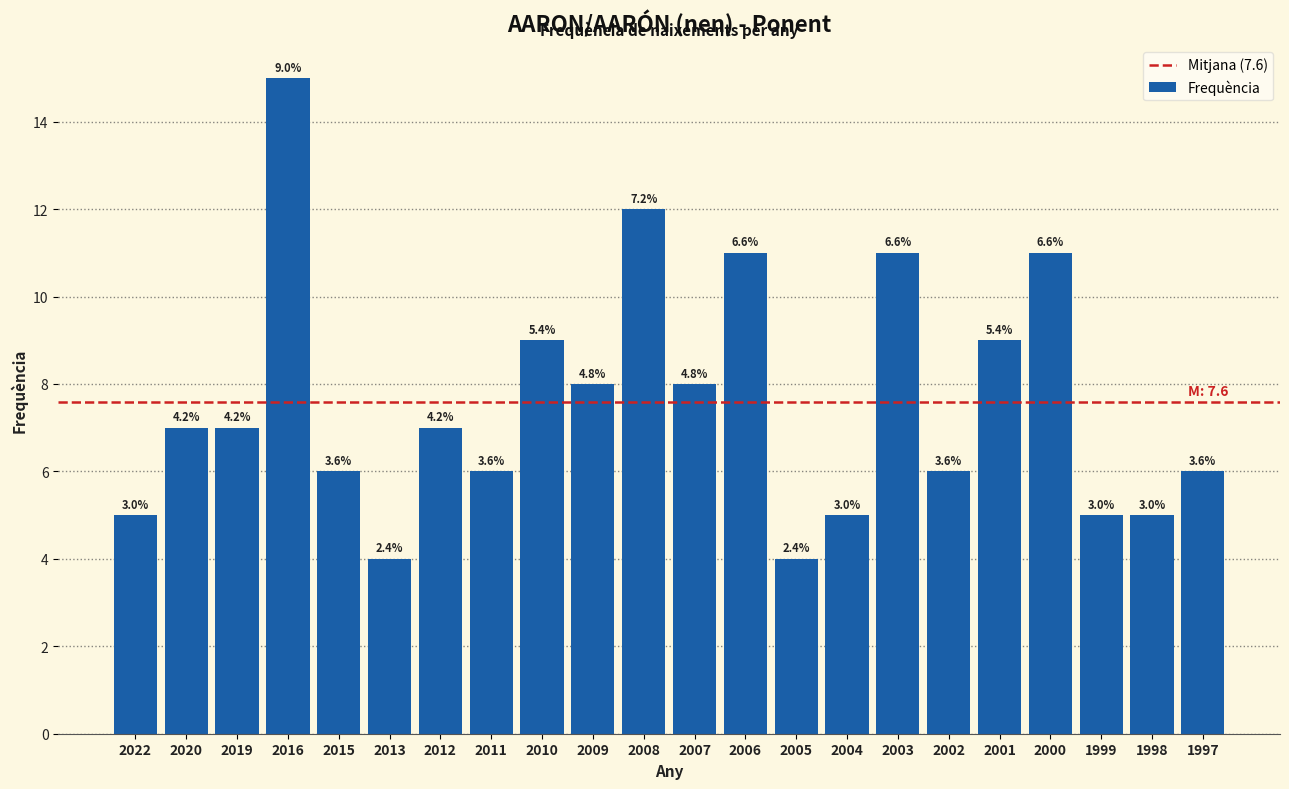

Are the bars horizontal?

No